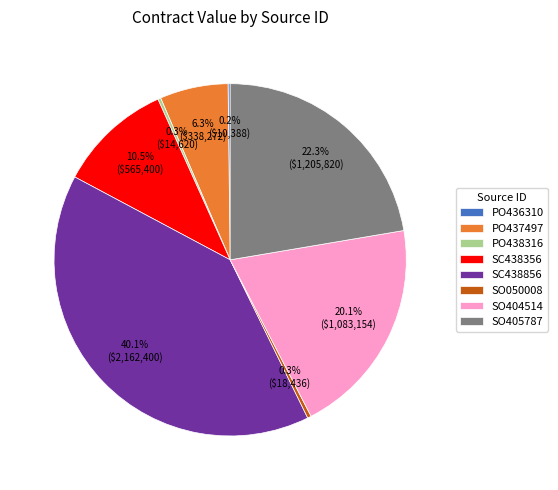

To the nearest percent, what is the average slice percentage?

12%